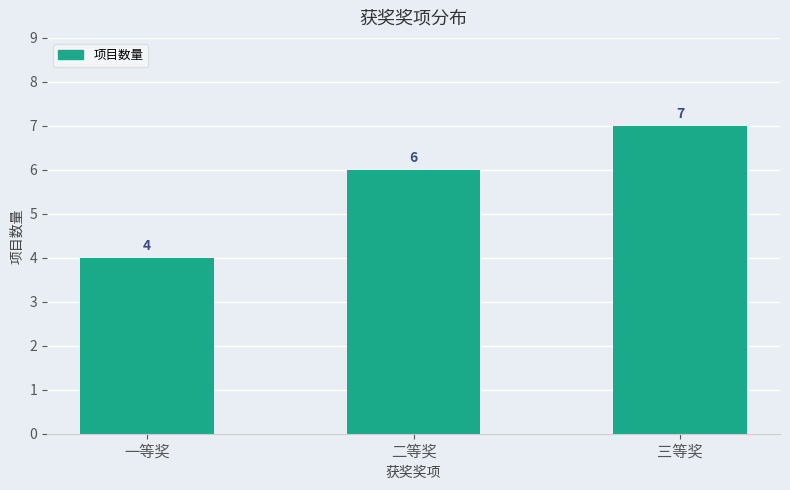

Count the values in the range 4 to 7.

3